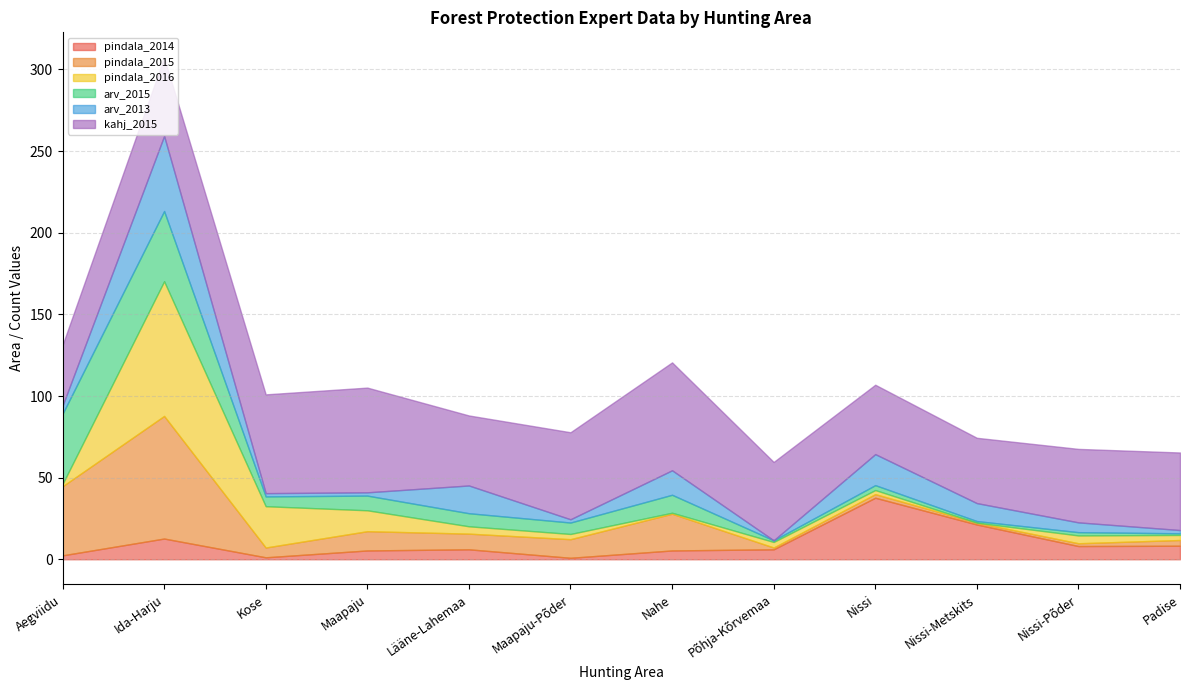

What is the total value across all series at Lääne-Lahemaa?

88.1